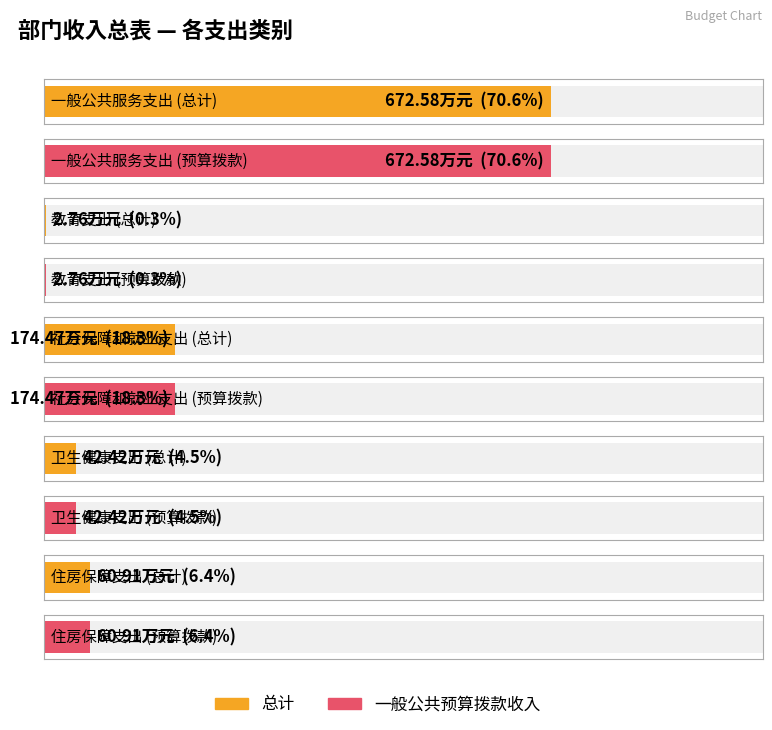

Rank the categories by 一般公共预算拨款收入 value from highest to lowest.

一般公共服务支出, 社会保障和就业支出, 住房保障支出, 卫生健康支出, 教育支出